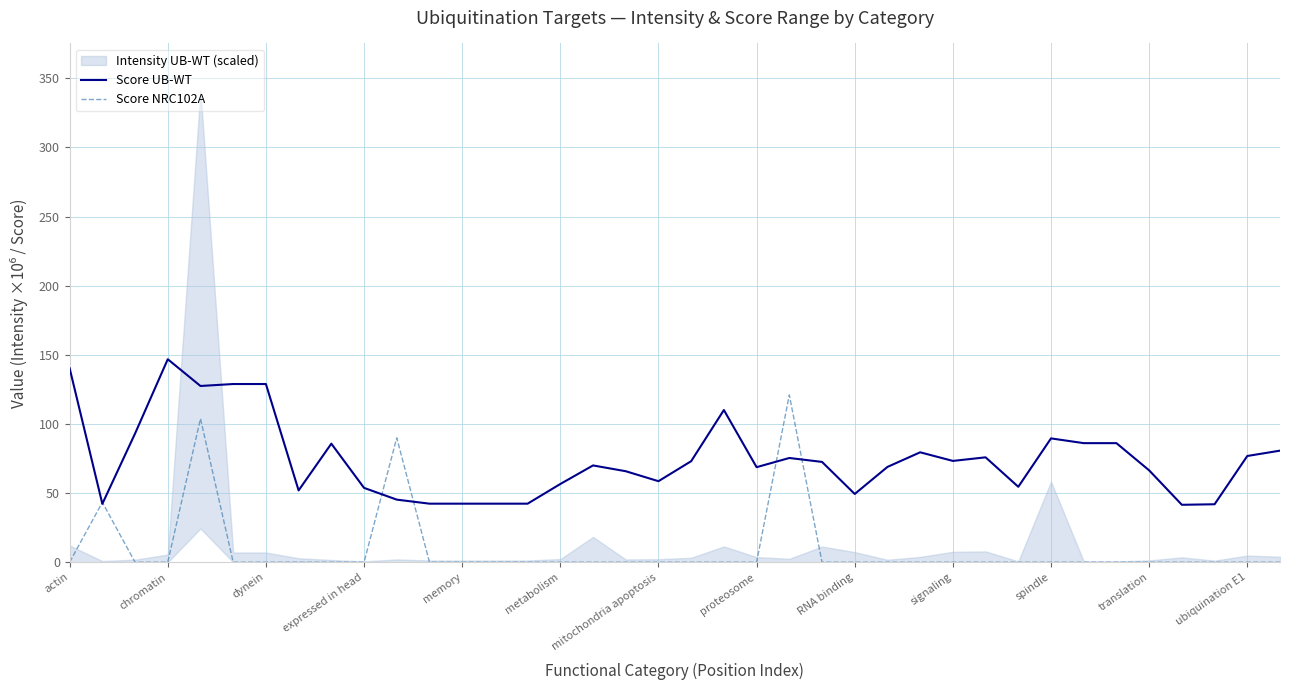

What is the average value of the Score UB-WT series?

74.6